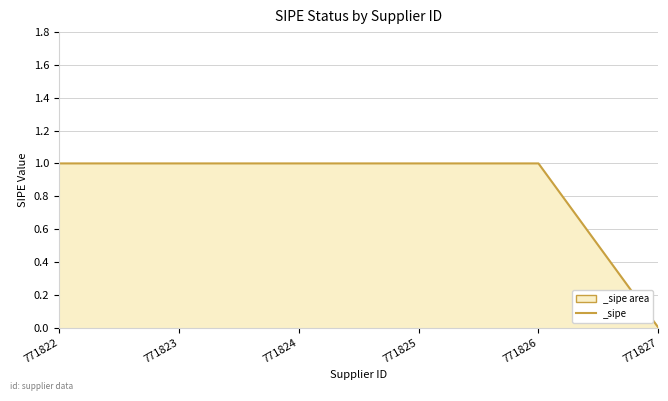

What is the ratio of the value at 771826 to the value at 771822?

1.0